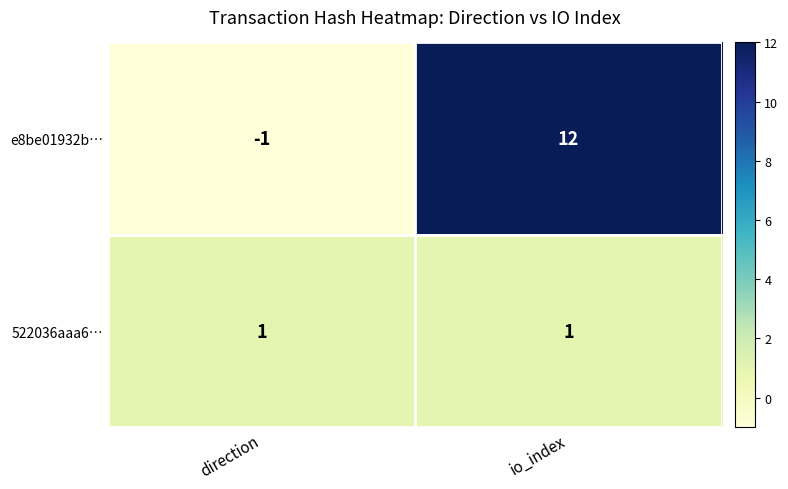

At which category does the chart reach its peak across all series?

io_index